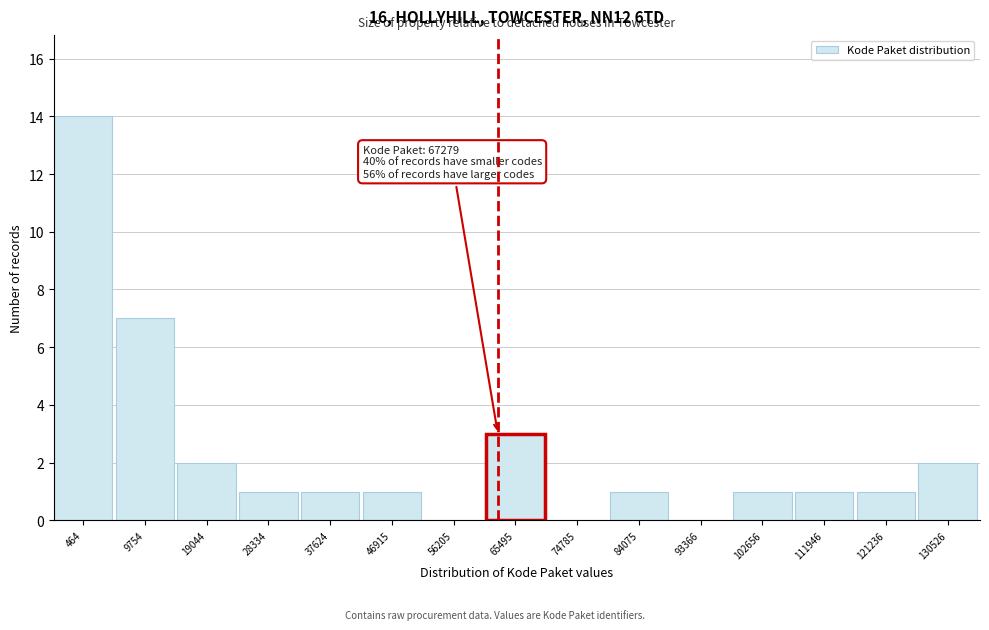

Reading right to left, extract all data points from this chart.

130526=2	121236=1	111946=1	102656=1	93366=0	84075=1	74785=0	65495=3	56205=0	46915=1	37624=1	28334=1	19044=2	9754=7	464=14